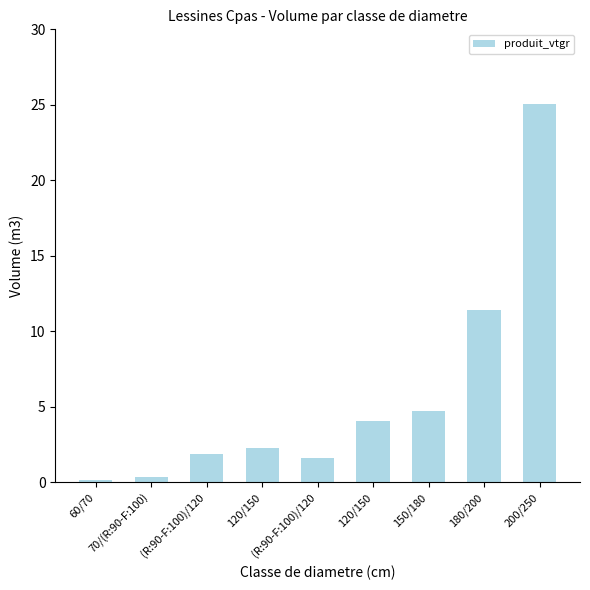

Read the value at 70/(R:90-F:100).

0.3